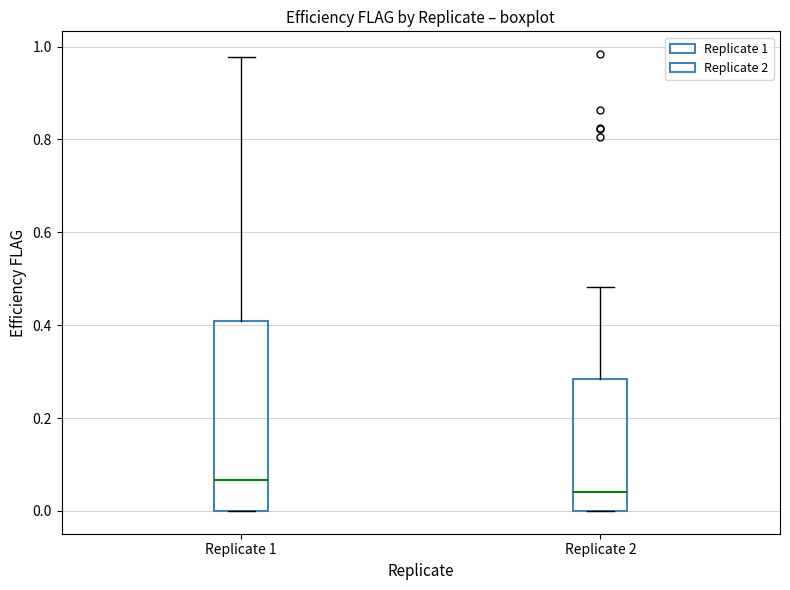

Reading left to right, read every box against the y-axis: the position of its median line, the range the box covers, and the ends of its whiskers. The values are not printed on the chart, so give them approximately, as read against the axis.

Replicate 1: median 0.06, box 0.00 to 0.40, whiskers 0.00 to 0.98
Replicate 2: median 0.04, box 0.00 to 0.28, whiskers 0.00 to 0.48